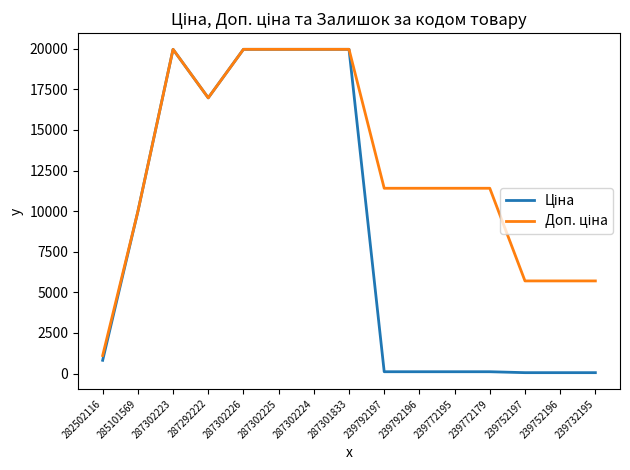

What is the total value across all series at 282502116?

1927.7